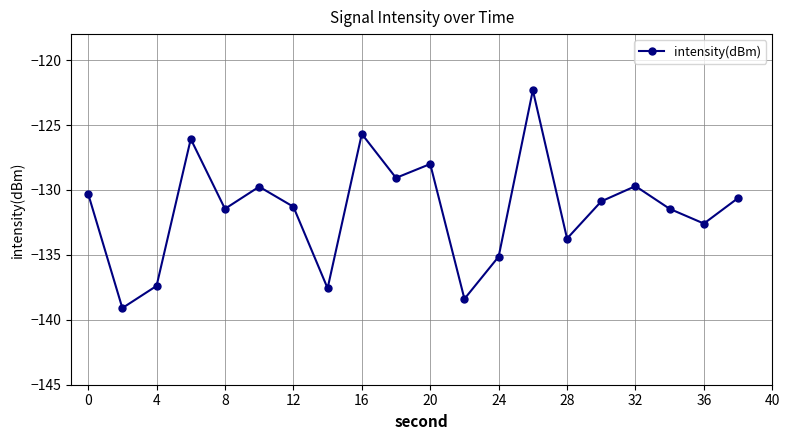

What is the smallest value displayed?

-139.1